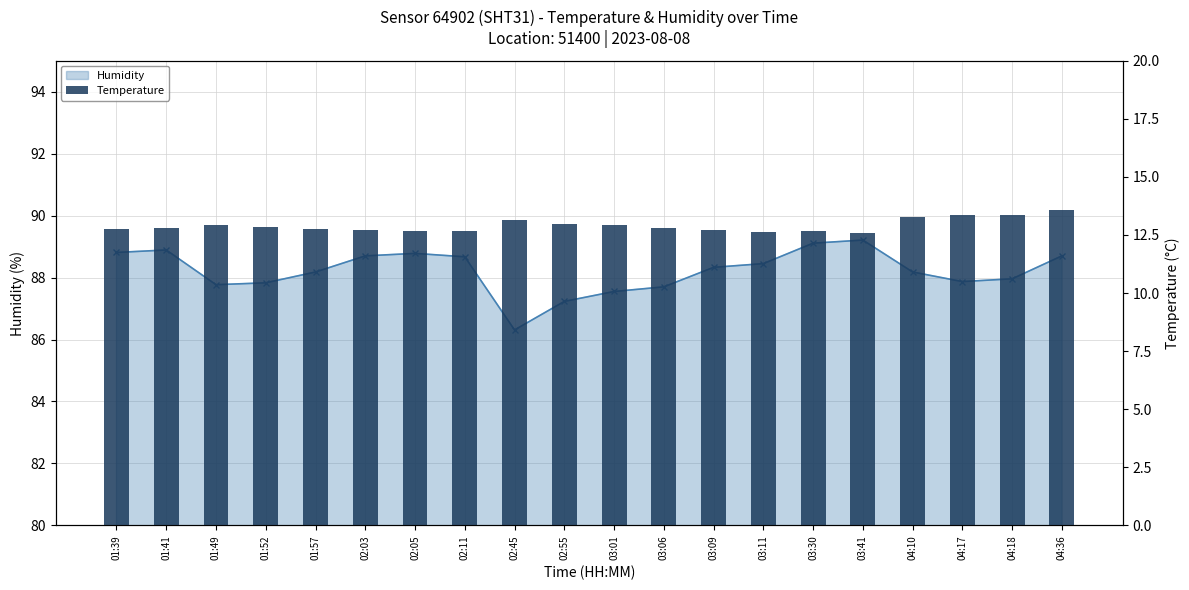

What is the difference between the maximum and minimum values in the Humidity series?

2.9